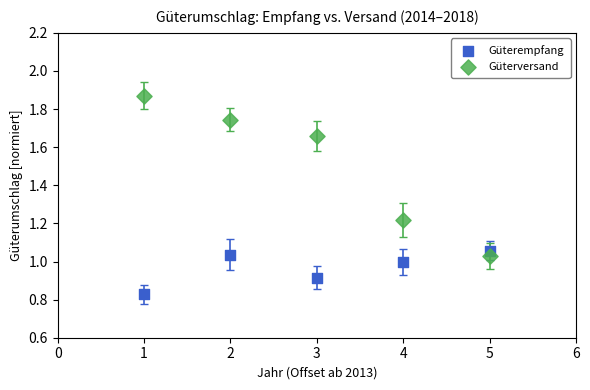

Which series reaches the maximum Y coordinate?

Güterversand